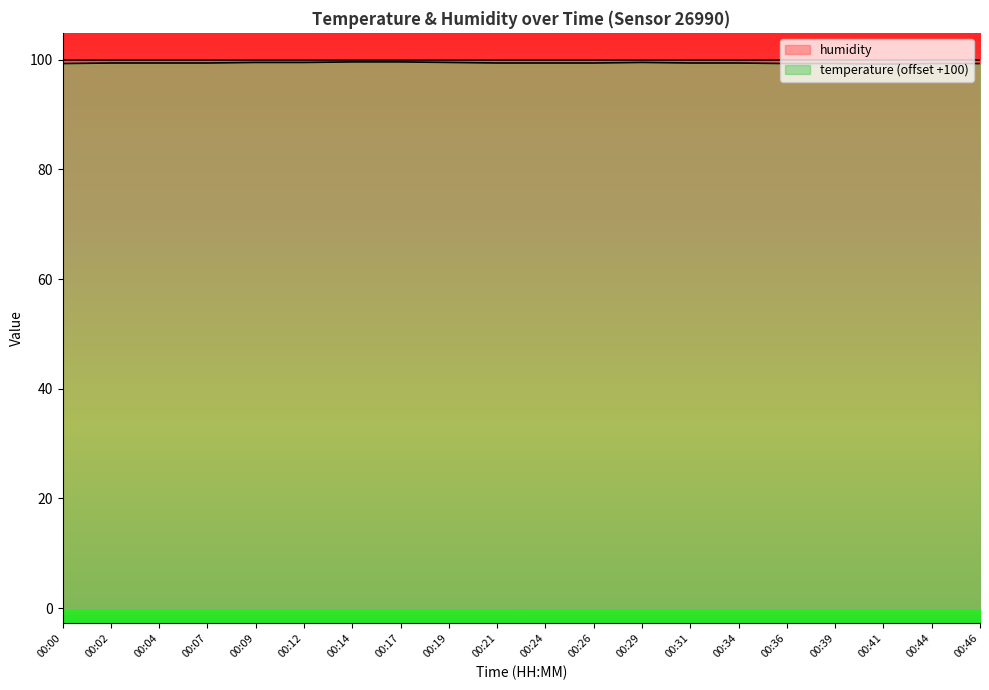

What is the greatest value displayed?

99.9